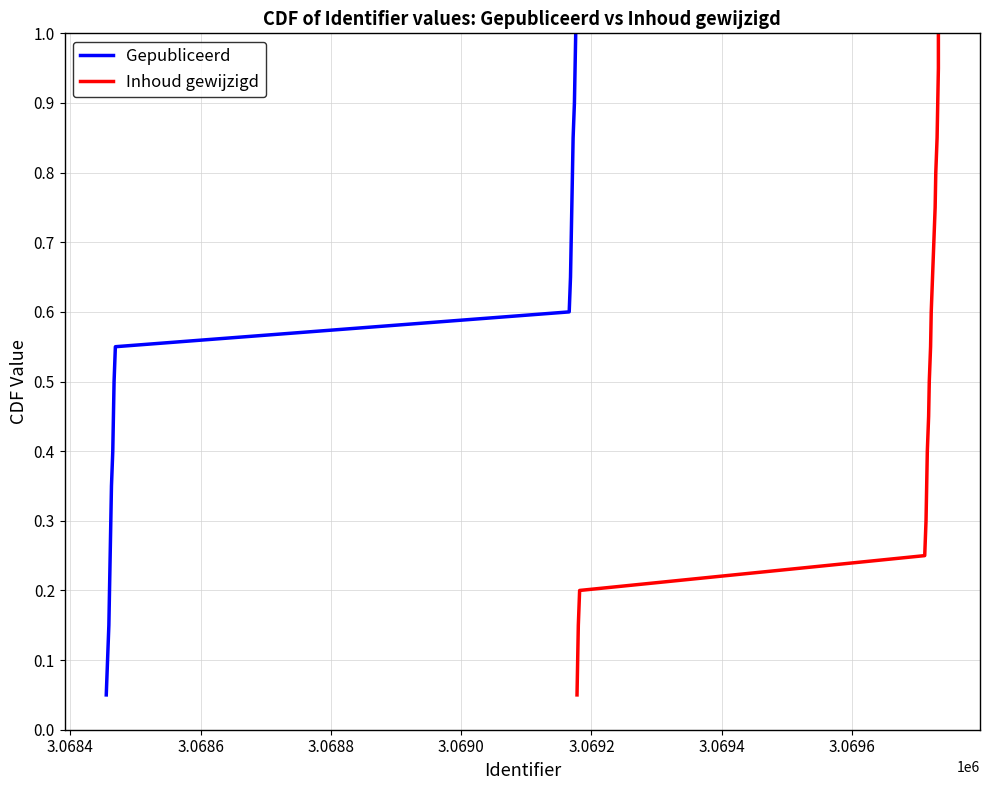

What is the sum of all Gepubliceerd values?

10.5